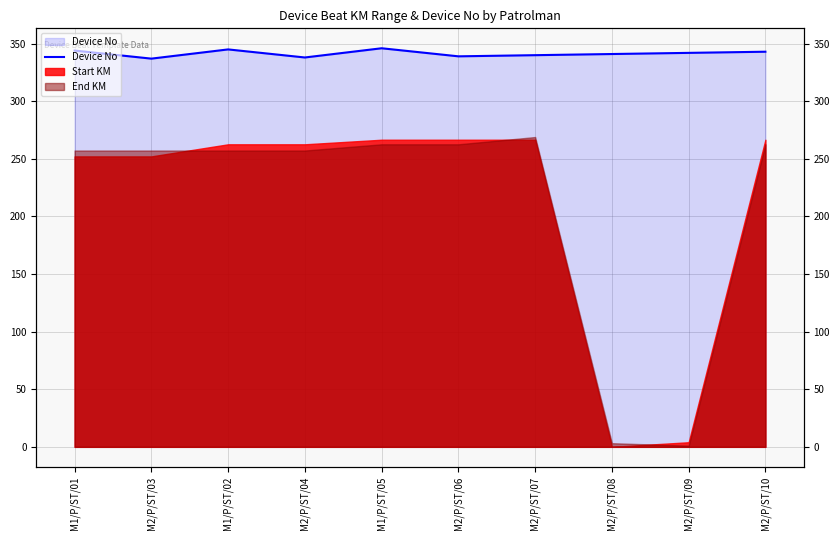

How many lines are shown in the chart?

1